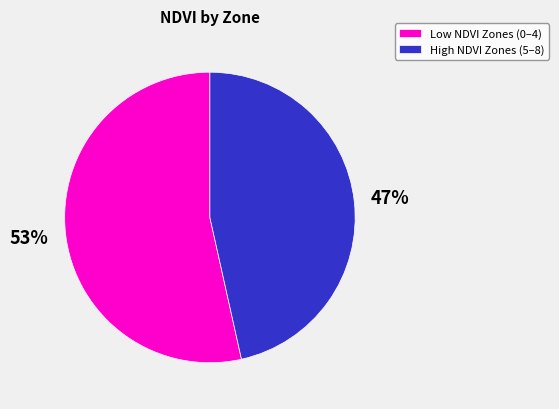

To the nearest percent, what portion does Low NDVI Zones (0–4) represent?

53%